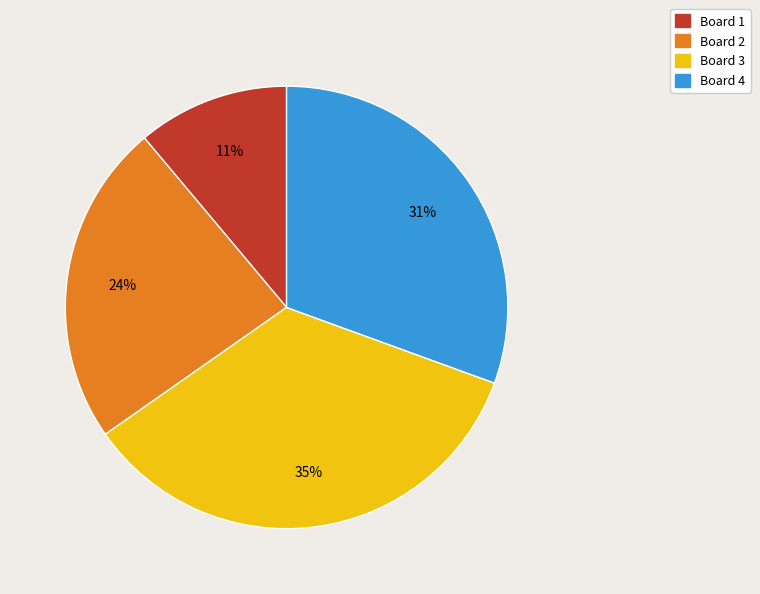

Is there a majority slice in this chart?

No